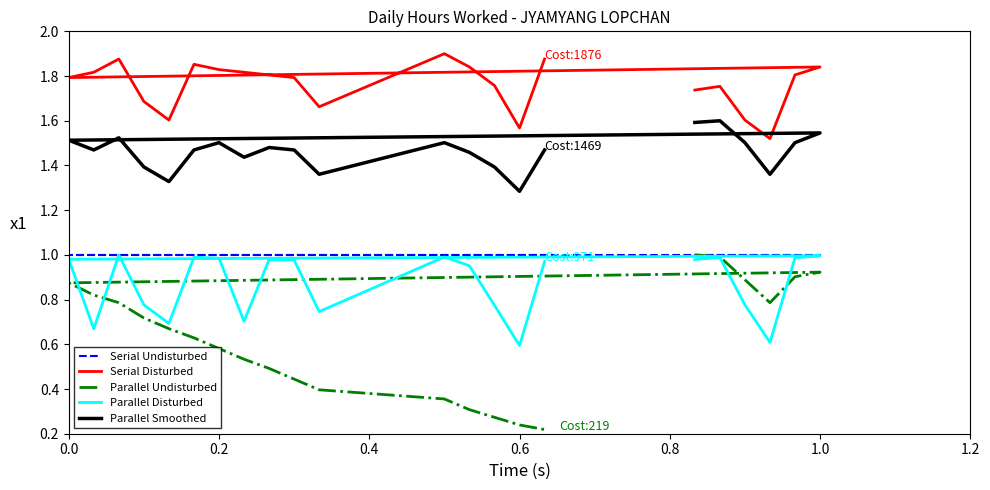

At how many categories does at least one series exceed 0?

22